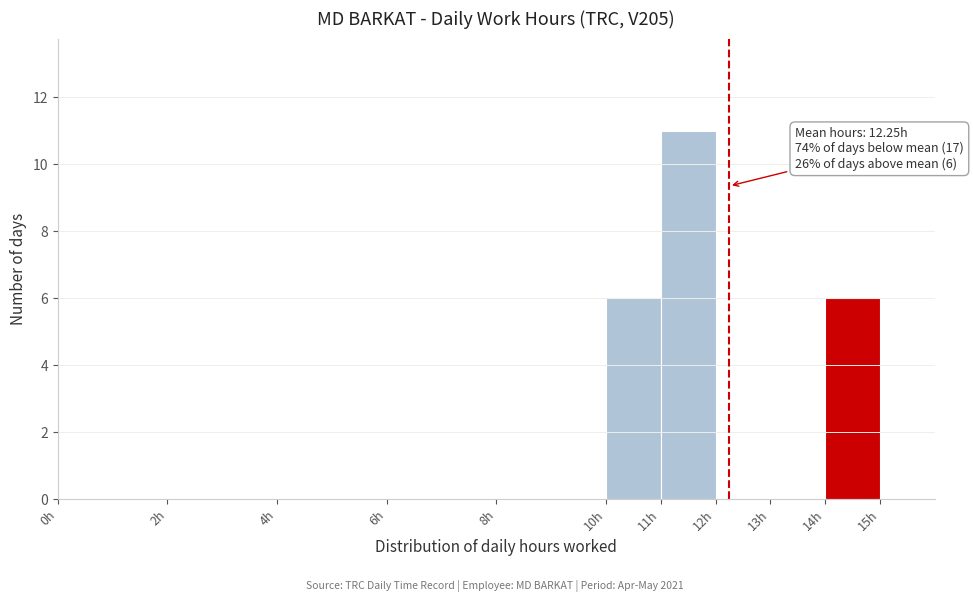

Over which range of the x-axis is the bar tallest?

11 to 12